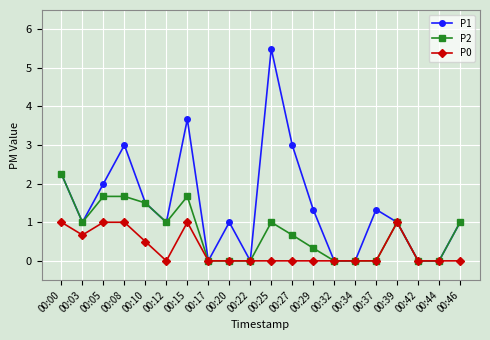

What is the spread (max minus min) of values at 00:08?

2.0